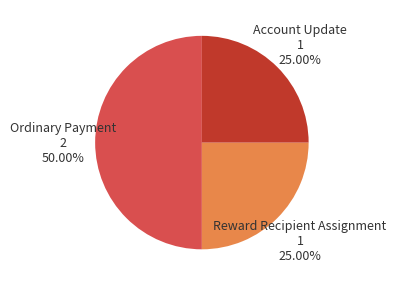

Which category has the biggest portion of the pie?

Ordinary Payment